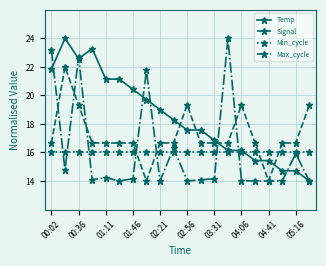

True or false: Temp has more than 0 interior local peaks.

True